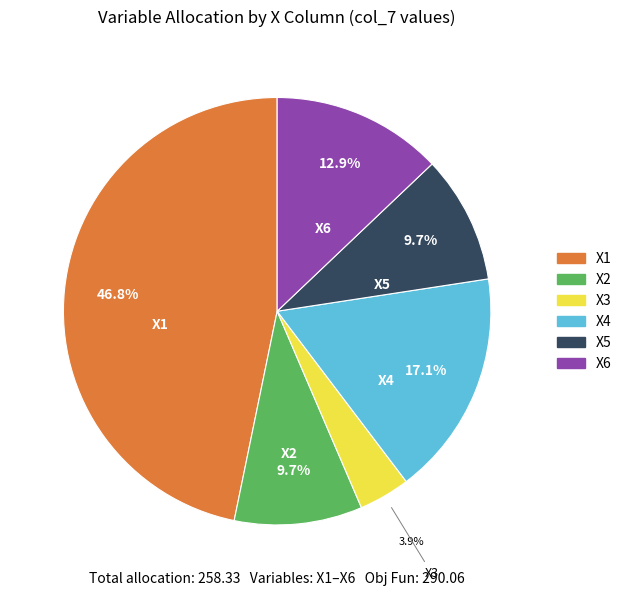

What is the largest slice in the pie chart?

X1